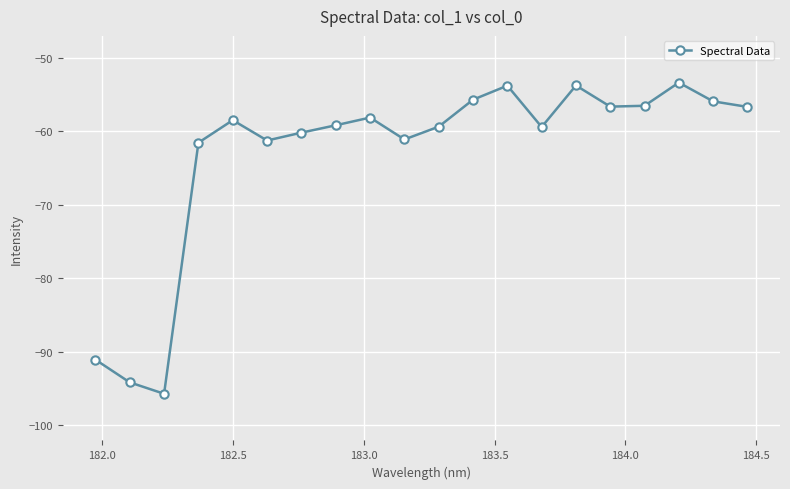

What is the value of the 14th point from the left?

-59.4